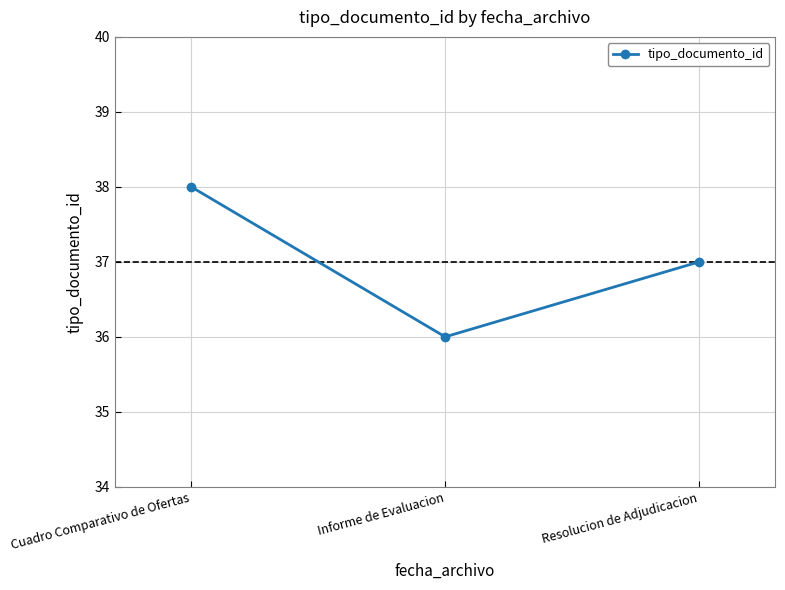

What is the change in value from Cuadro Comparativo de Ofertas to Informe de Evaluacion?

-2